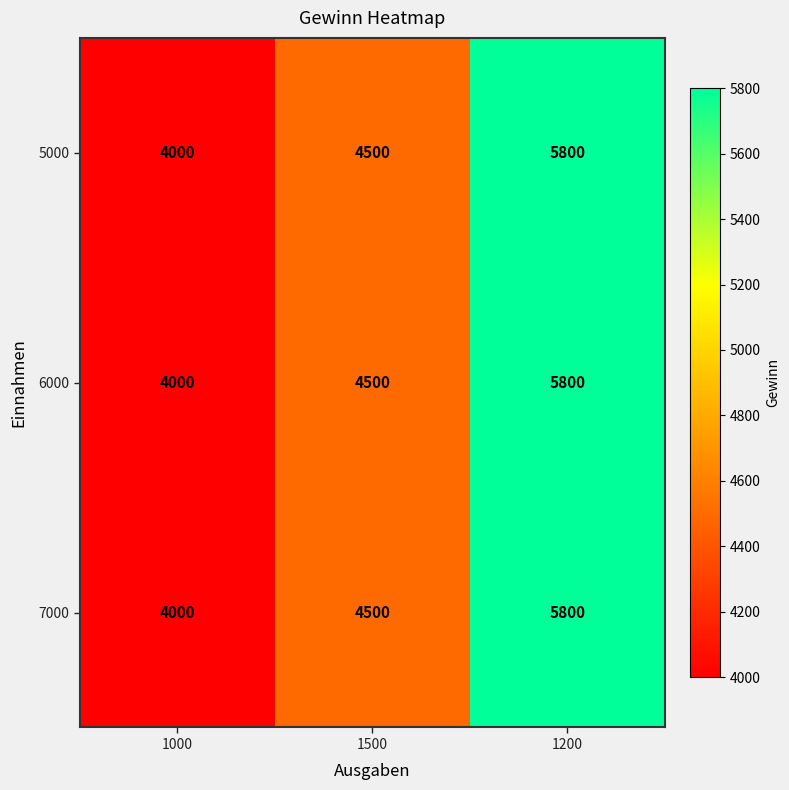

What is the sum of the 5000 values at 1500 and 1200?

10300